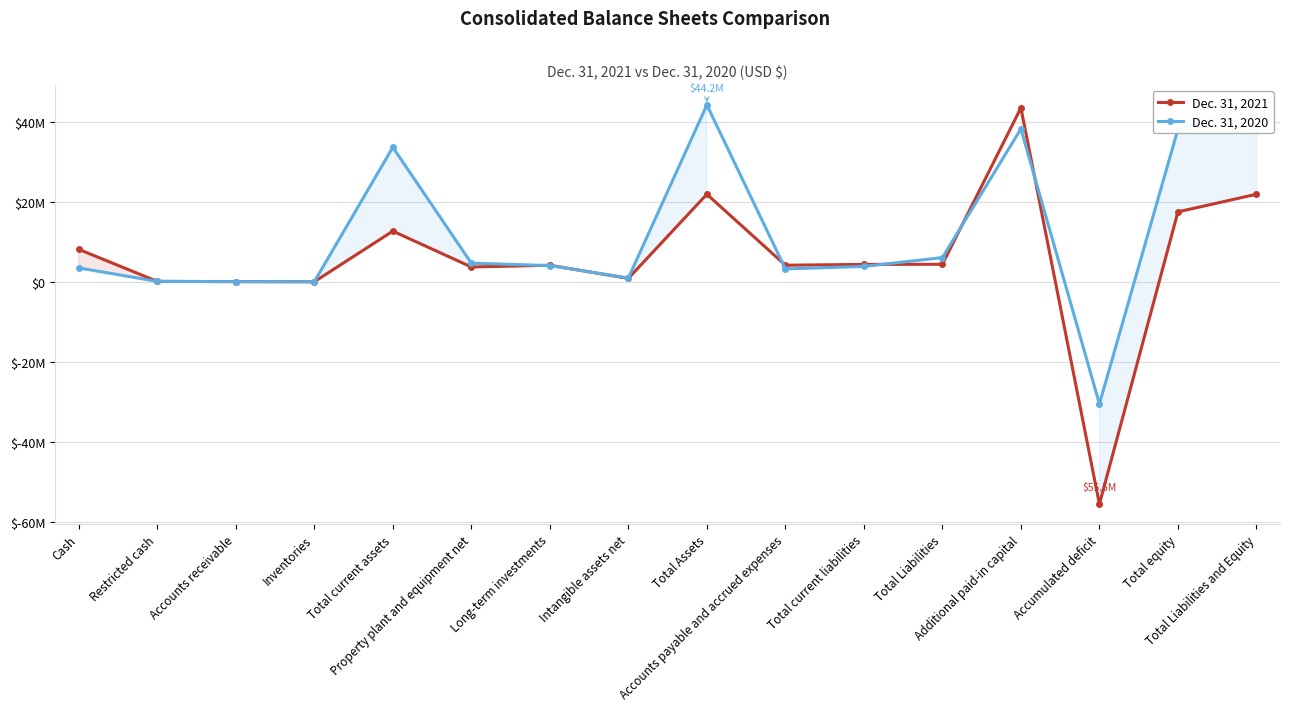

What is the average value of the Dec. 31, 2020 series?

12167288